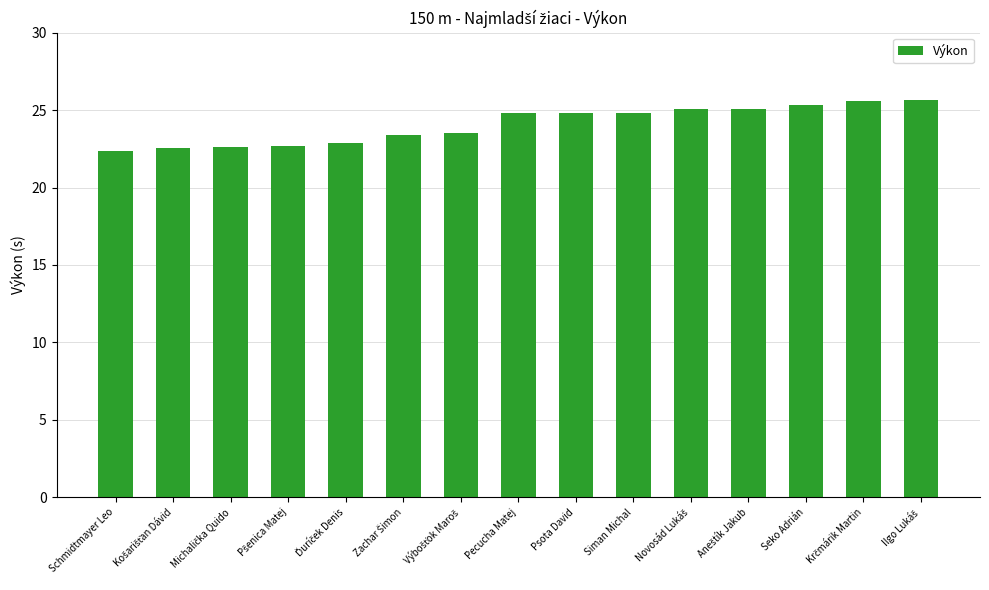

Is it true that the value at Pecucha Matej is 24.8?

True